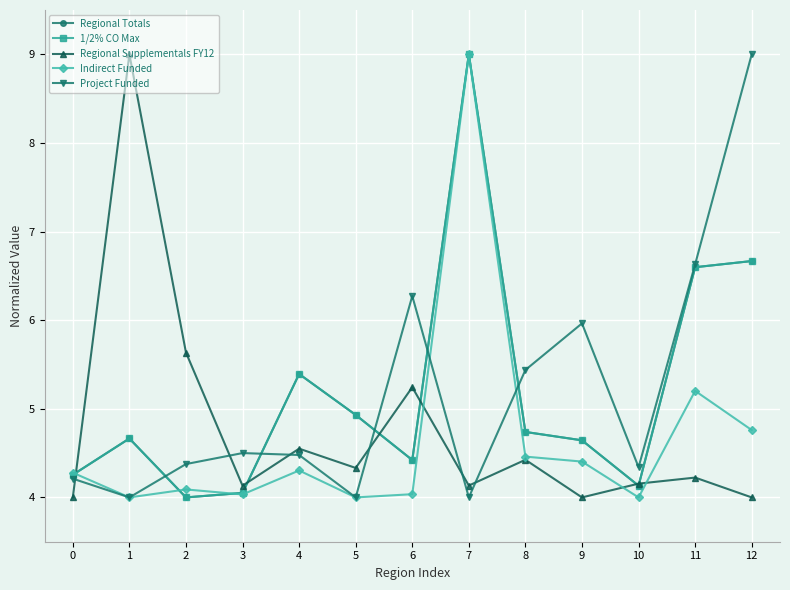

In Regional Supplementals FY12, how many points are higher than both neighbors (excluding endpoints)?

5